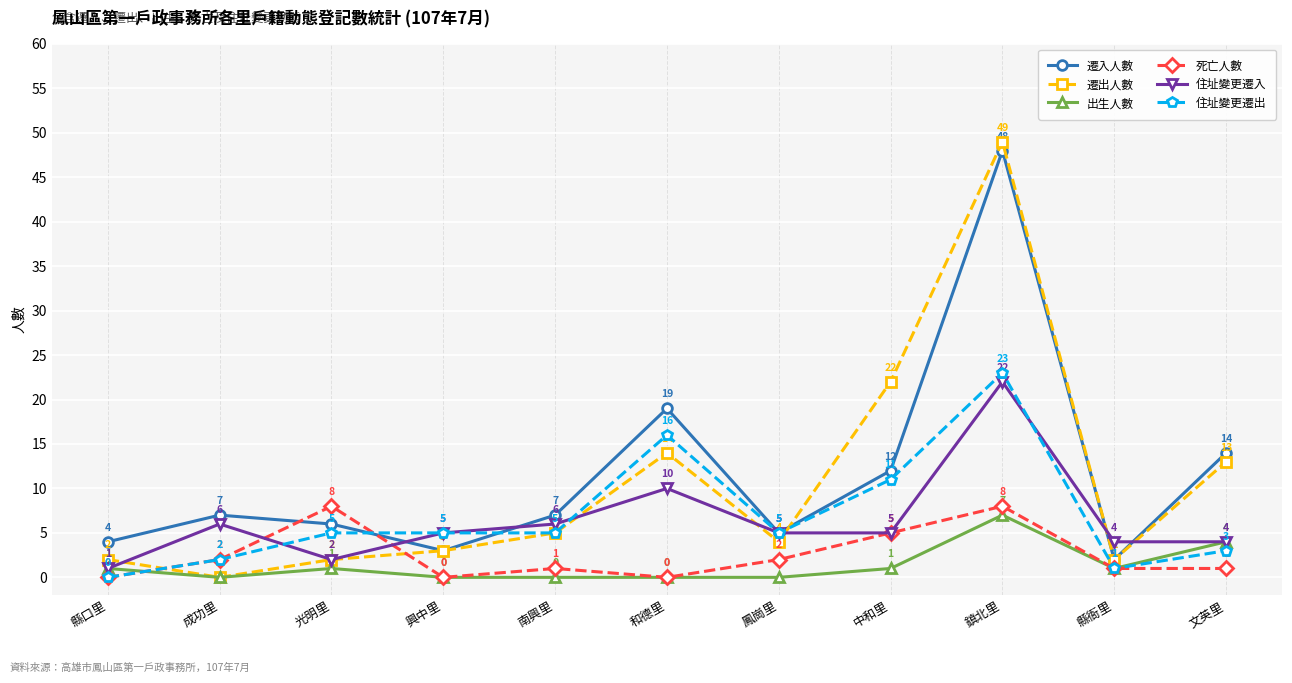

At which category does 出生人數 reach its first local peak?

光明里